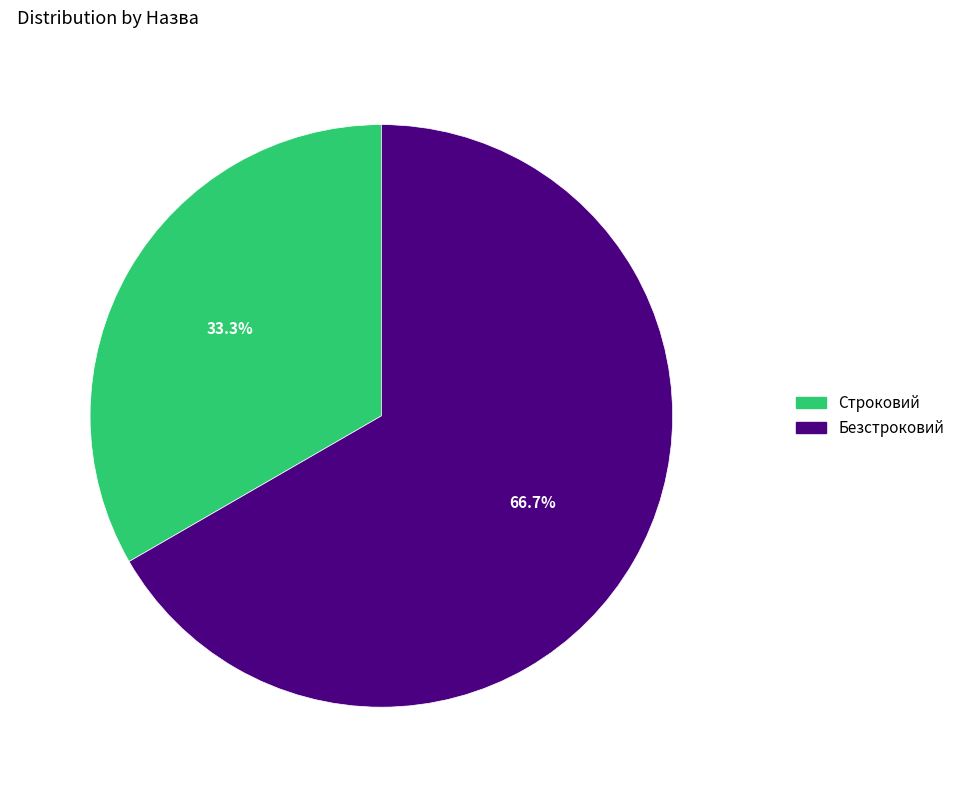

Do Безстроковий and Строковий together represent more than half of the pie?

Yes